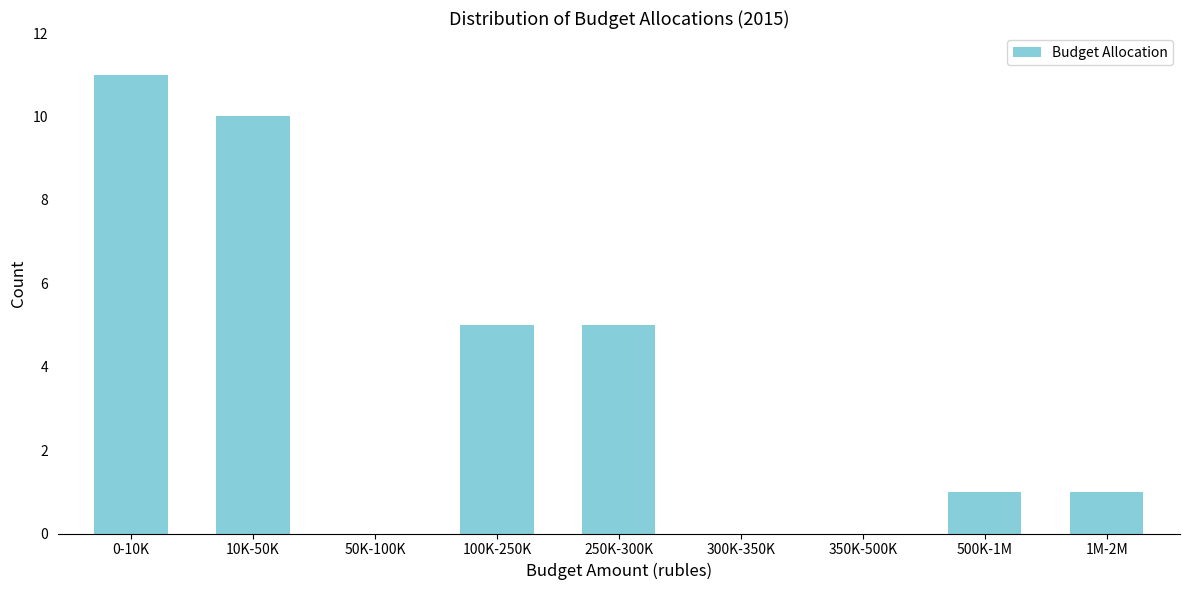

Reading left to right, what are all the values shown in this chart?

0-10K=11	10K-50K=10	50K-100K=0	100K-250K=5	250K-300K=5	300K-350K=0	350K-500K=0	500K-1M=1	1M-2M=1